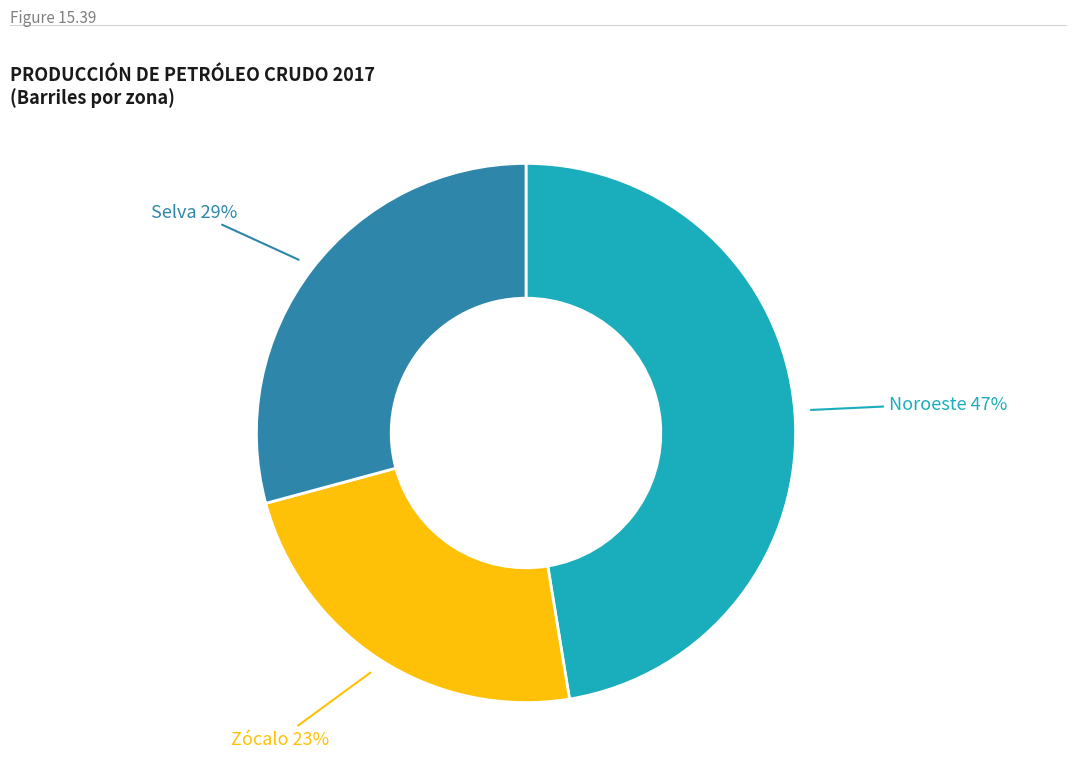

To the nearest percent, what is the difference between the largest and smallest slice percentages?

24%